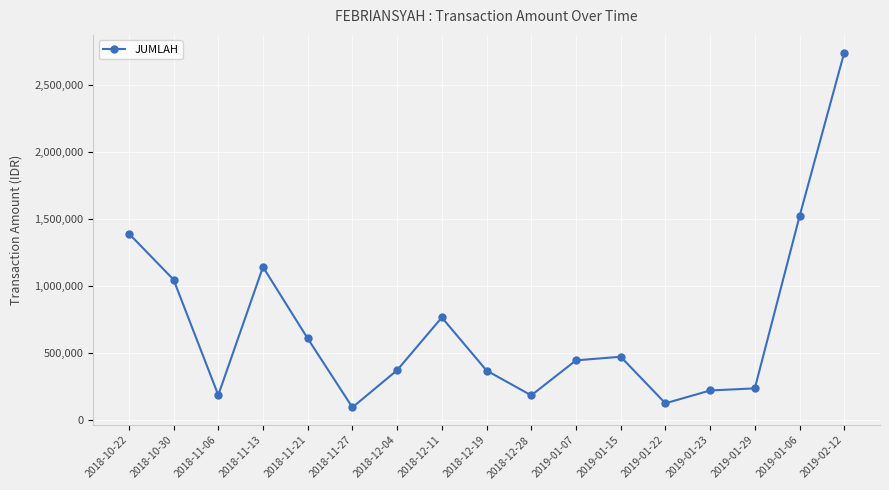

True or false: the data shows 2613608 at 2019-01-06.

False